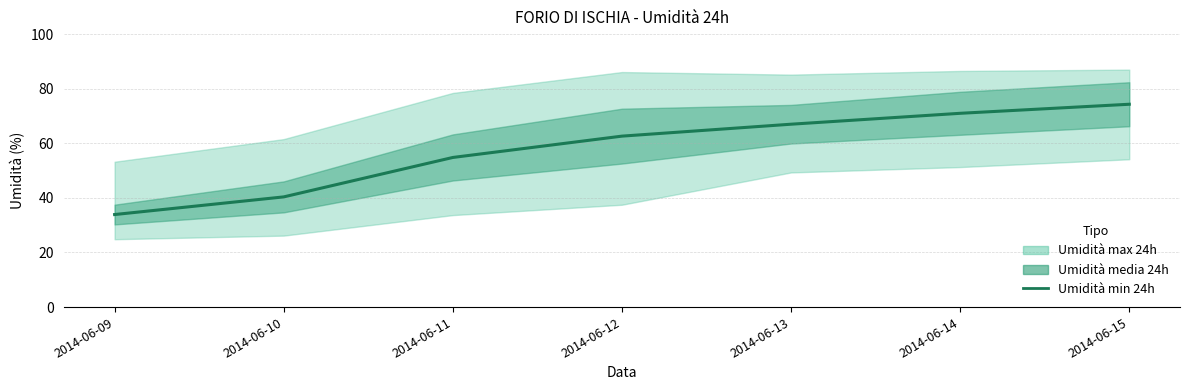

True or false: the data has more than 0 interior local peaks.

False